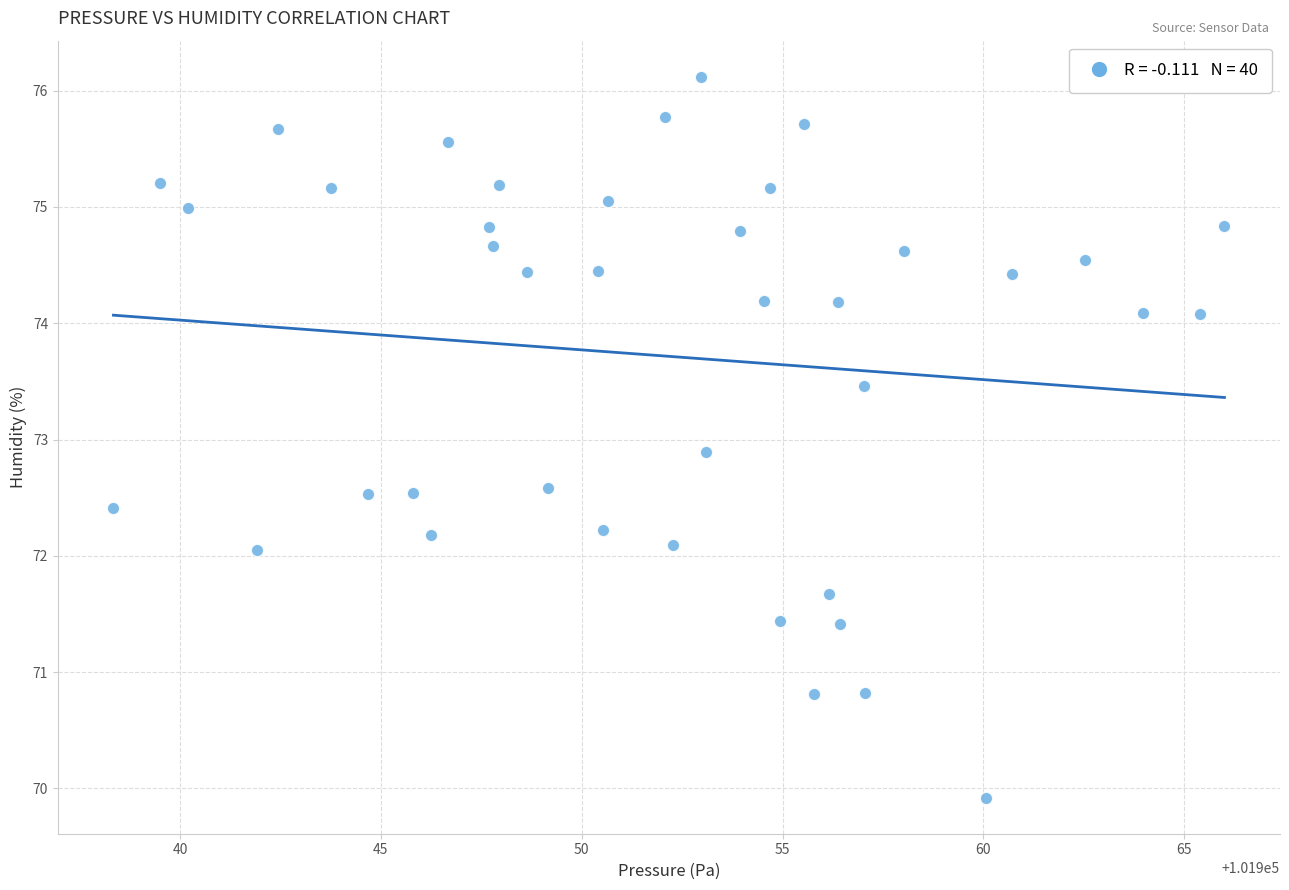

What Y value in the scatter plot is closest to 73?

72.9